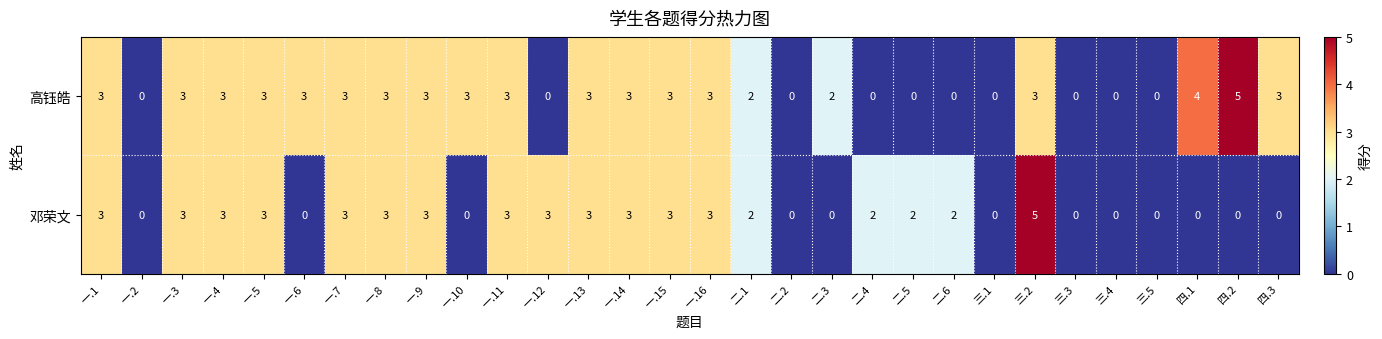

What is the total value across all series at 一.9?

6